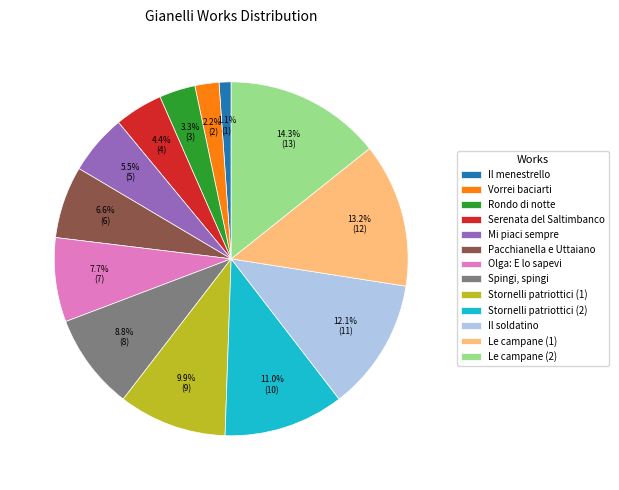

How many slices are in this pie chart?

13